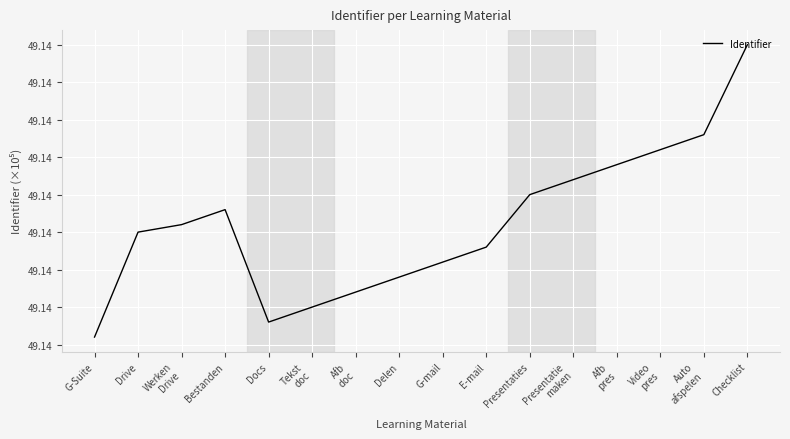

What is the minimum value shown in the chart?

49.1